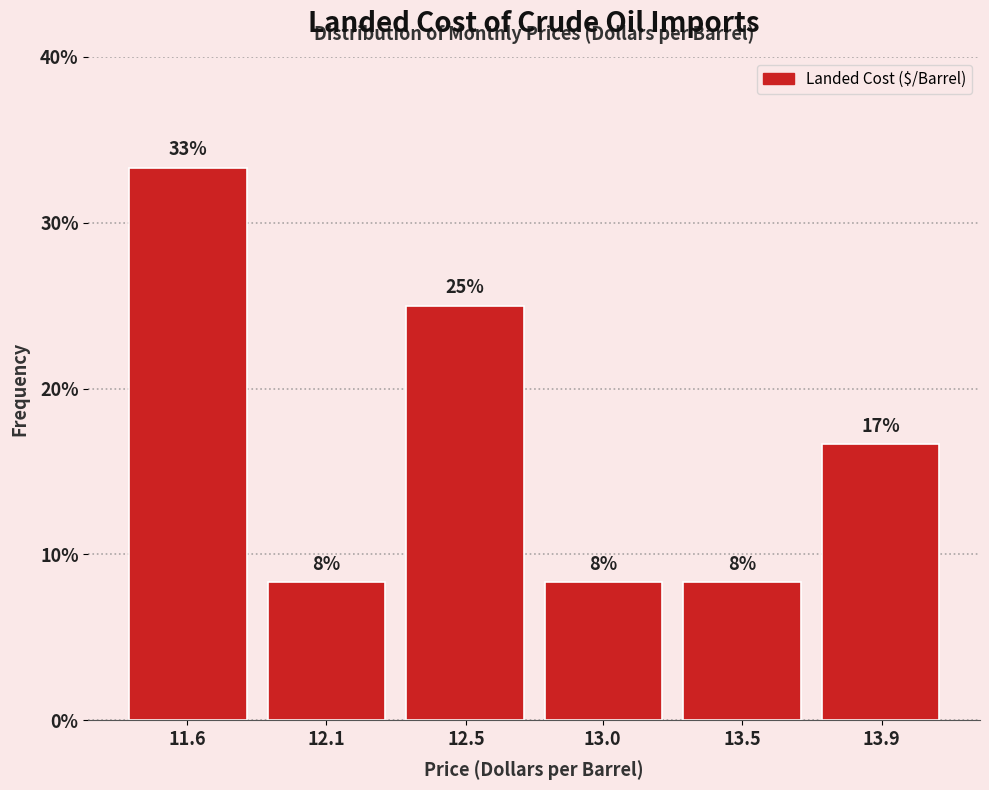

How many bars are there in total?

6